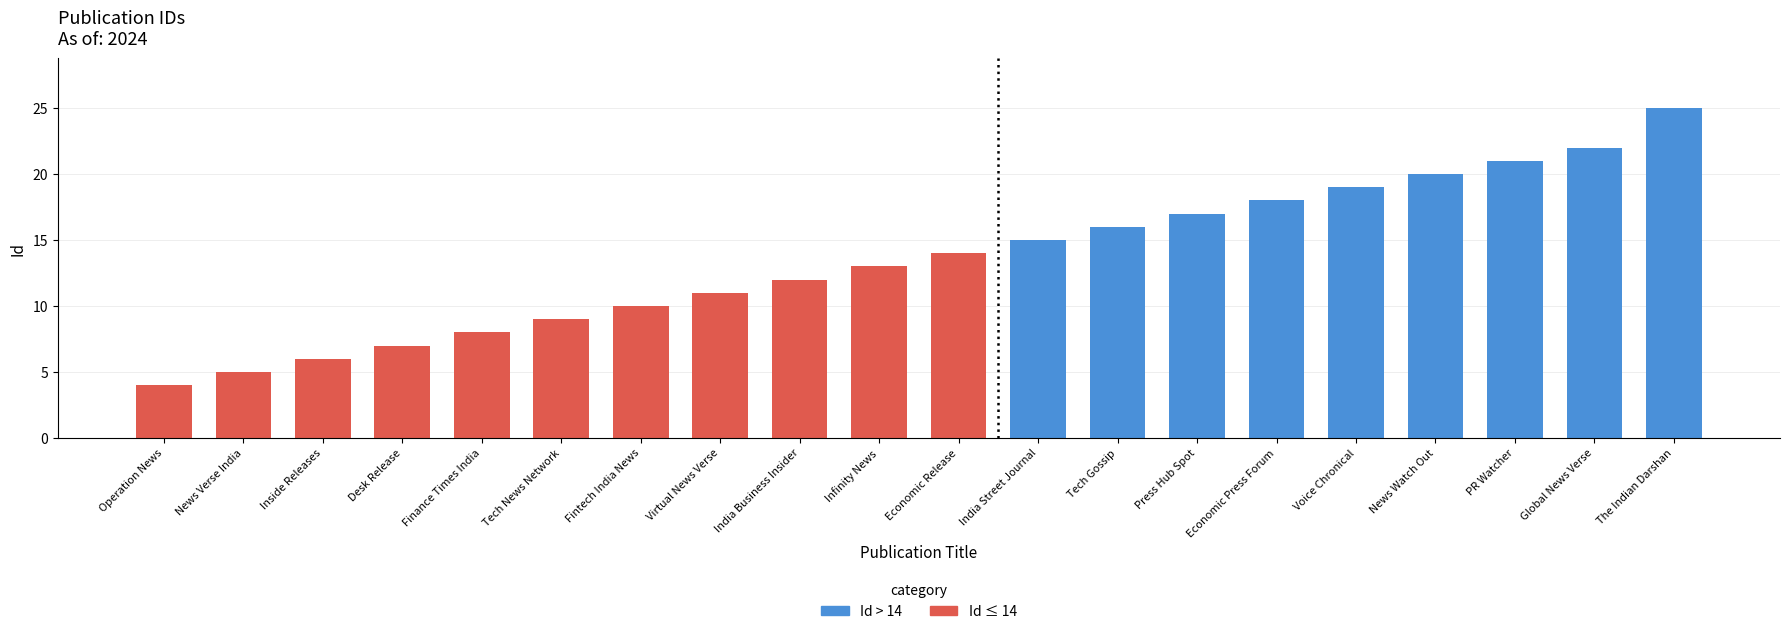

Is it true that the value at Press Hub Spot is 28?

False